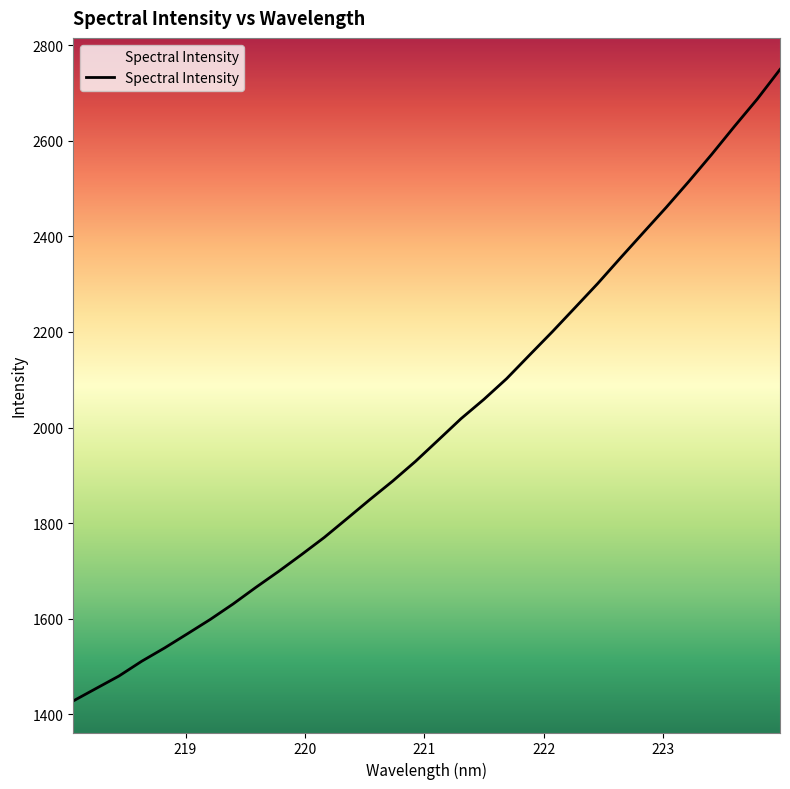

What is the maximum value shown in the chart?

2749.3